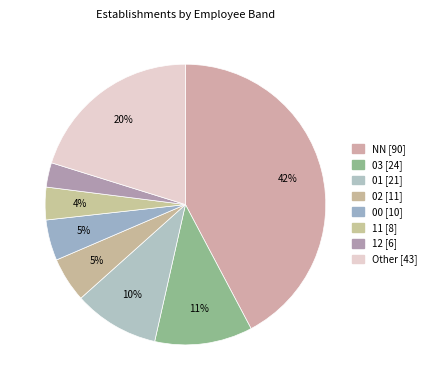

Count the number of slices in the pie.

8